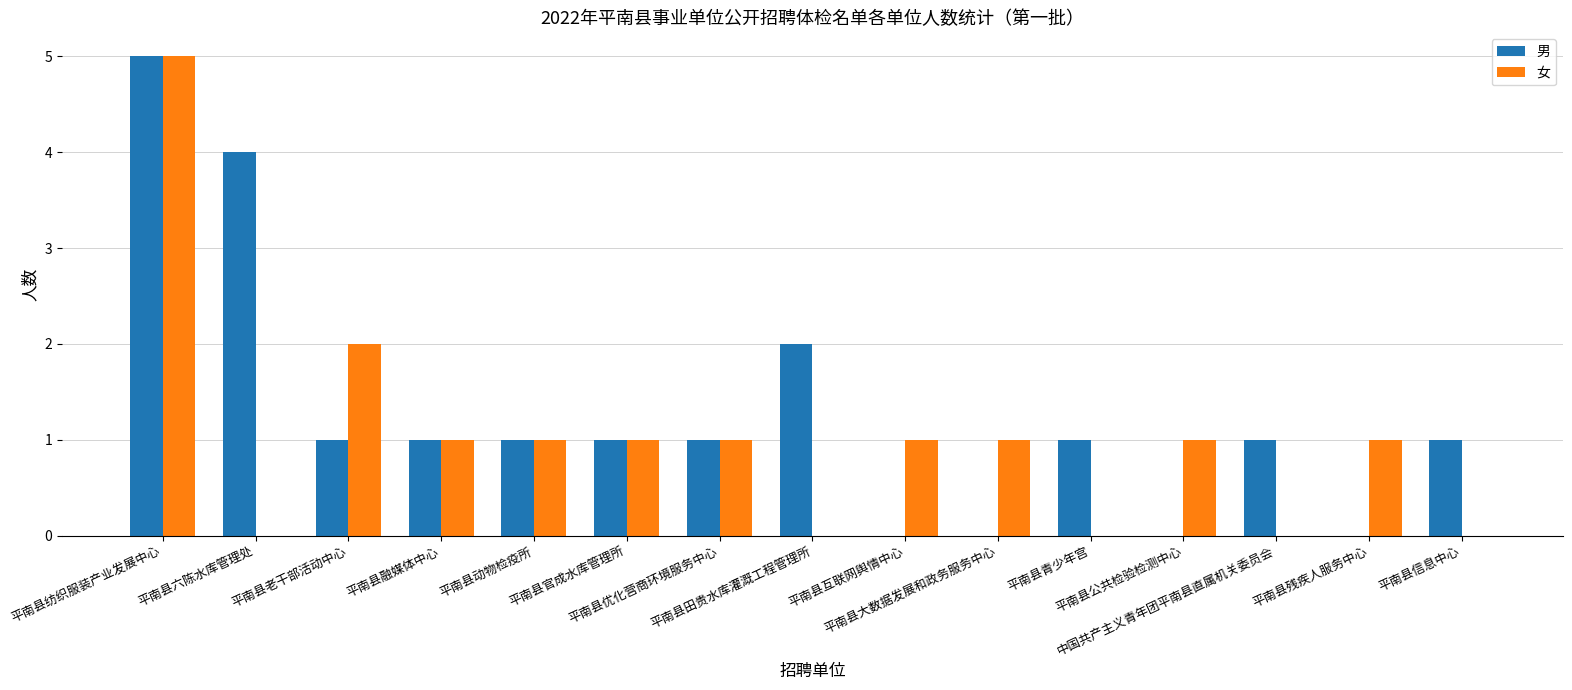

What are all the series names shown in the legend?

男, 女